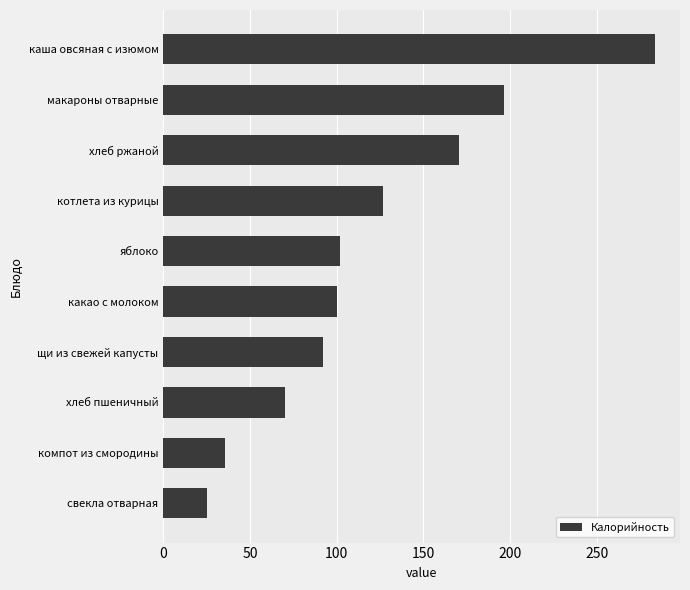

At which category does the chart reach its peak across all series?

каша овсяная с изюмом